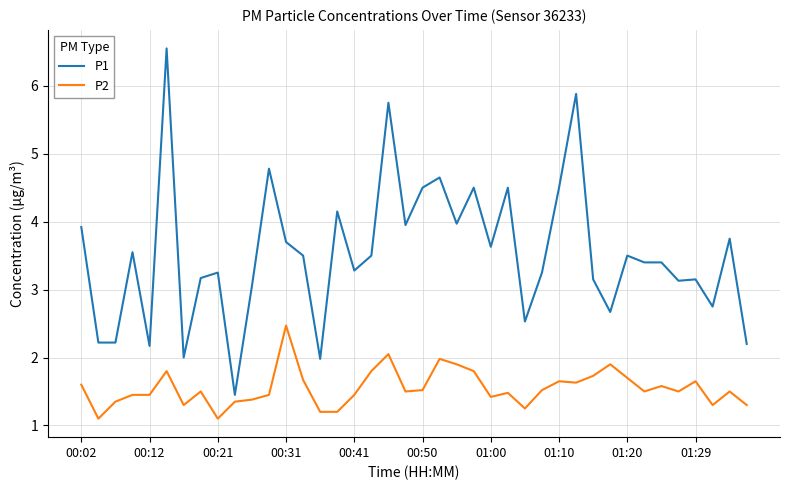

What is the difference between the maximum and minimum values in the P1 series?

5.1